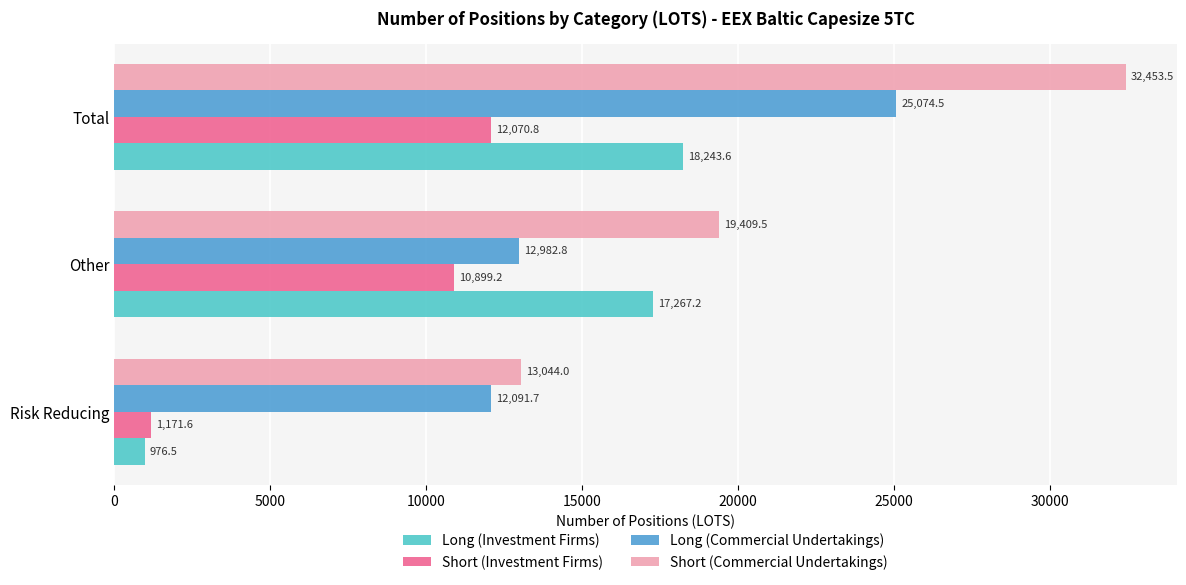

List the series in order of their overall mean, lowest first.

Short (Investment Firms), Long (Investment Firms), Long (Commercial Undertakings), Short (Commercial Undertakings)